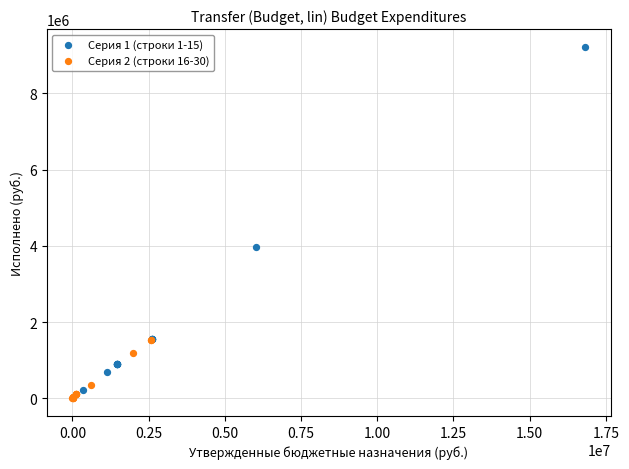

Which series has the widest spread of Y values?

Серия 1 (строки 1-15)